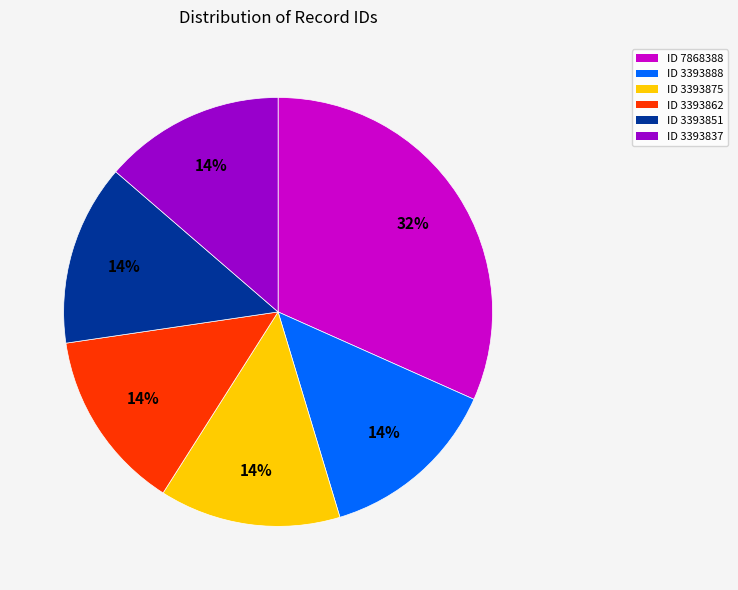

To the nearest percent, what is the difference between the largest and smallest slice percentages?

18%